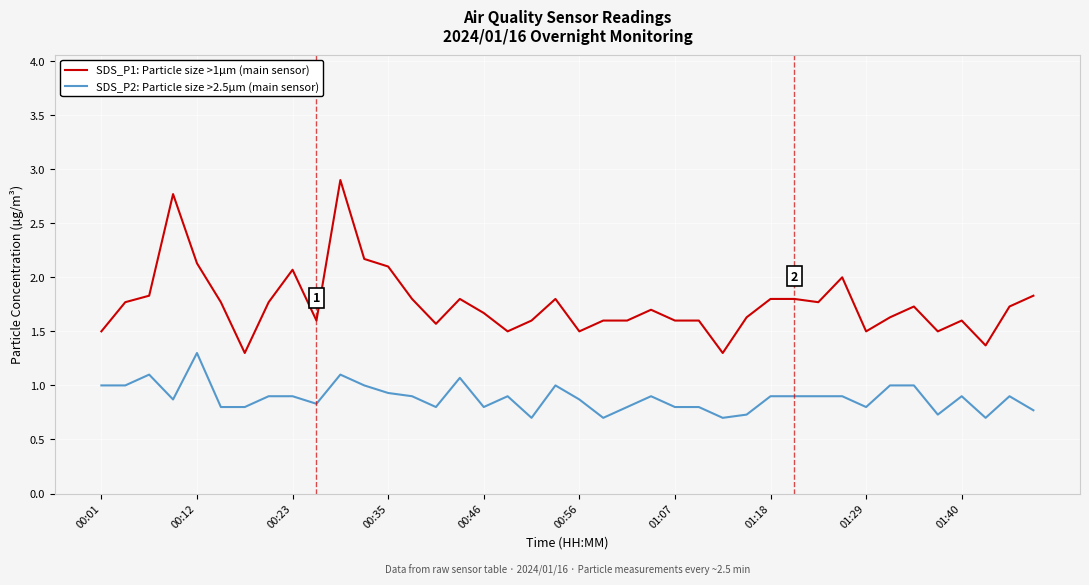

Does the chart have visible grid lines?

Yes